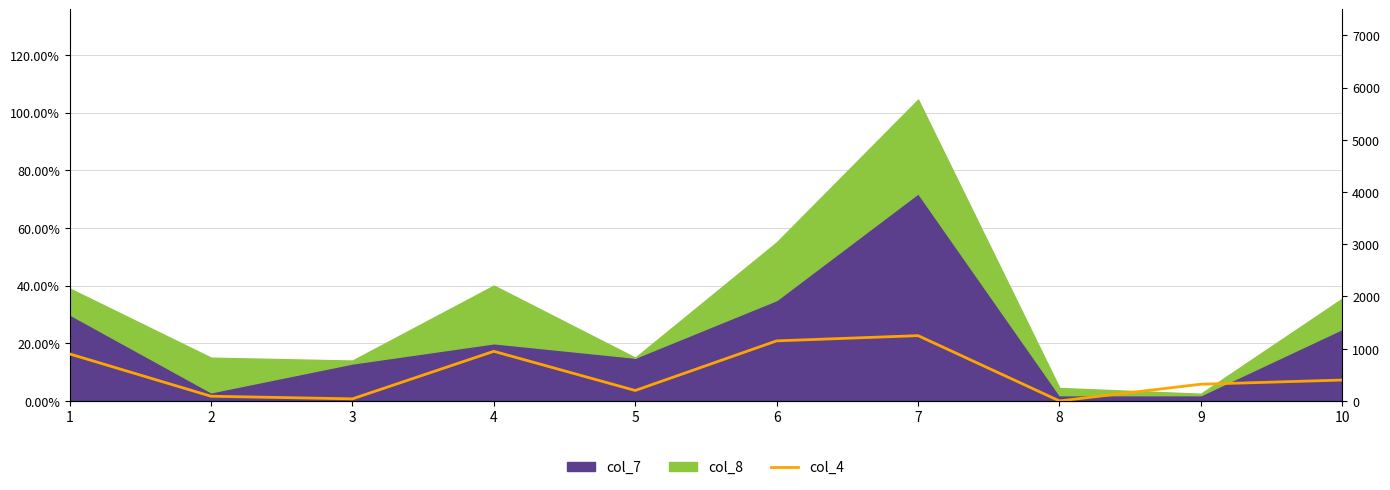

The chart shows a value of 400 at 10. True or false?

True